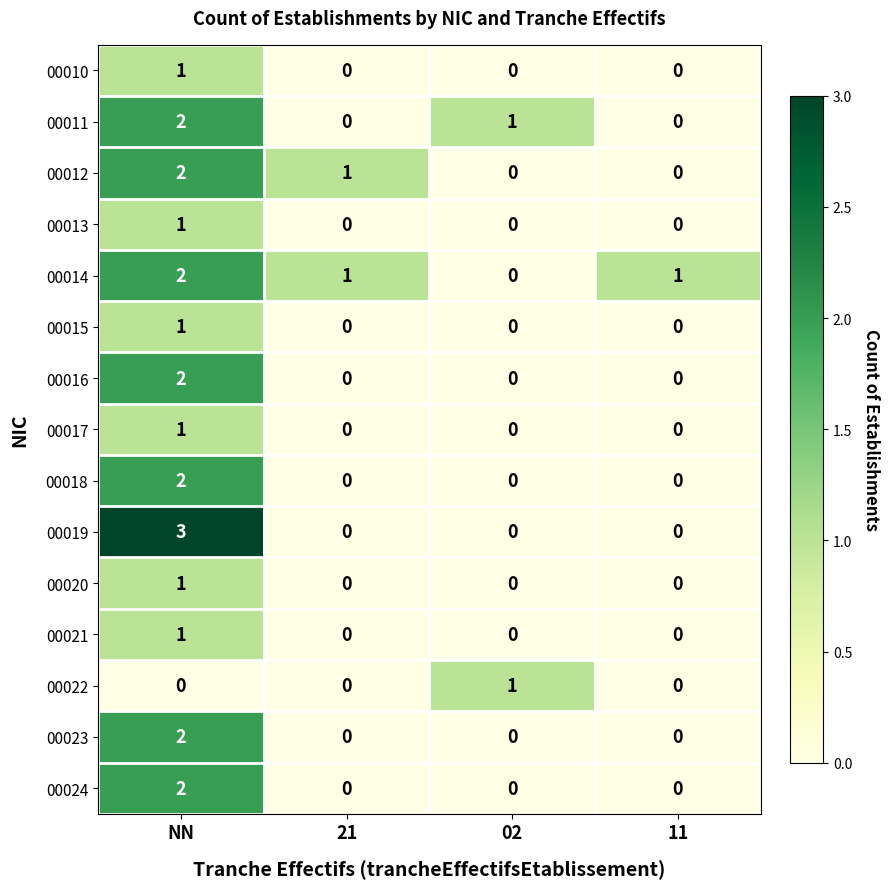

At which label does 00014 reach its peak?

NN